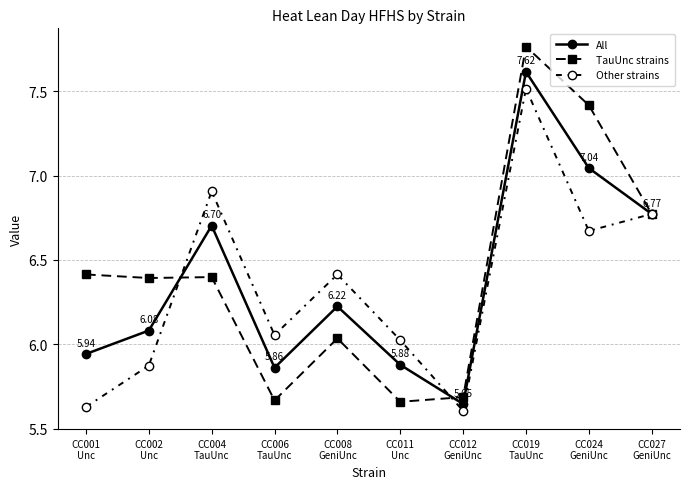

List the series in order of their peak value, lowest first.

Other strains, All, TauUnc strains